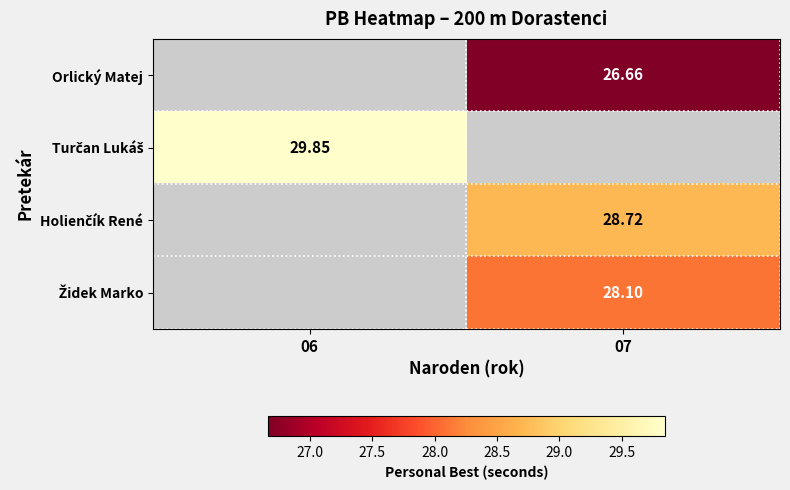

Between 07 and 06, which is larger?

06